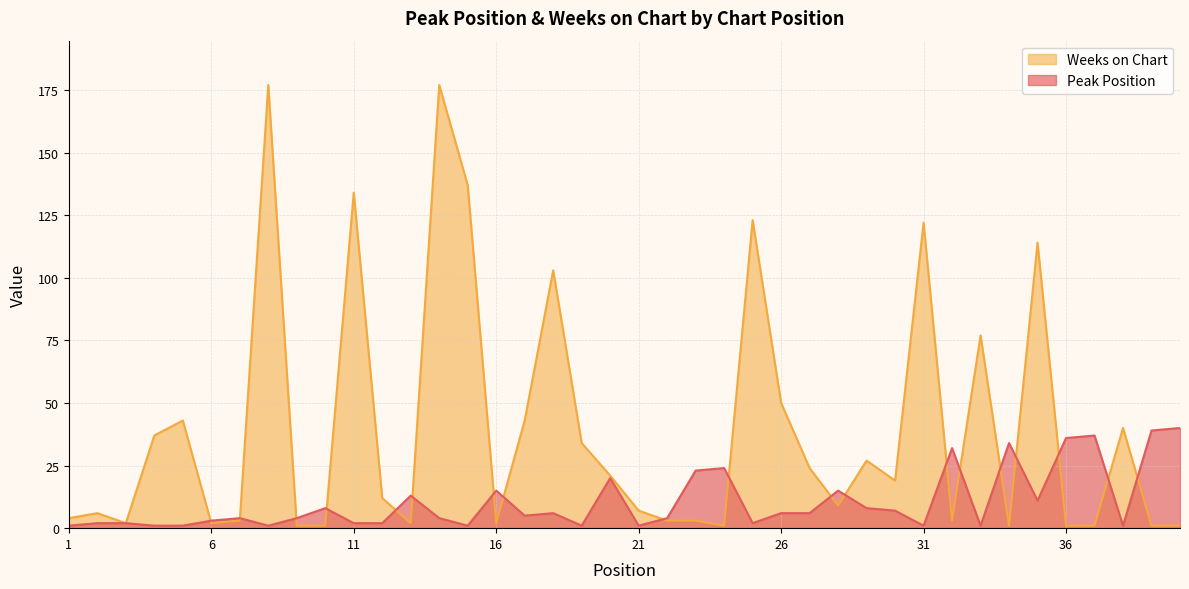

What is the value of the Weeks on Chart point at the 11th from the left?

134